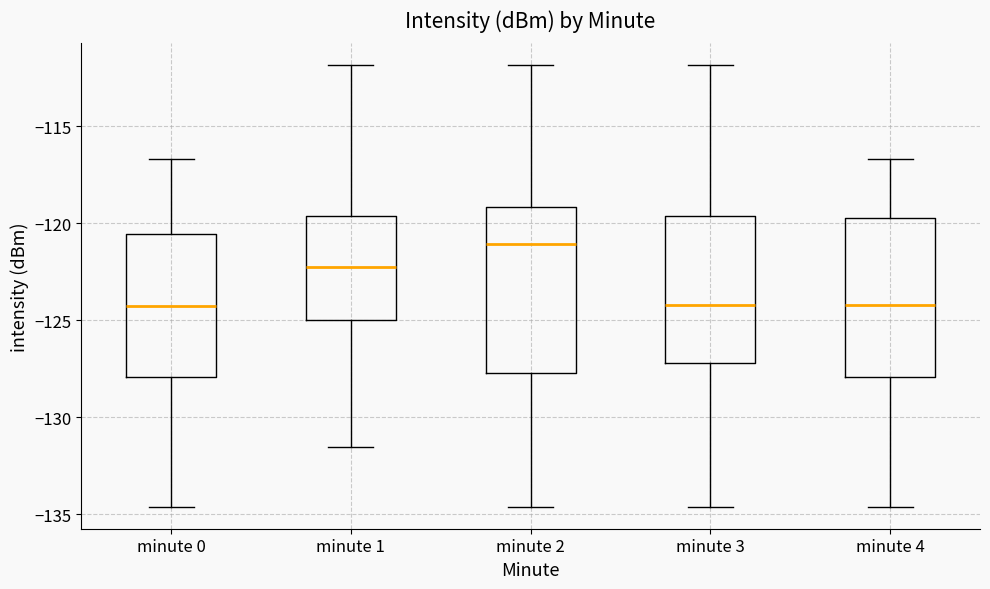

Reading left to right, read every box against the y-axis: the position of its median line, the range the box covers, and the ends of its whiskers. The values are not printed on the chart, so give them approximately, as read against the axis.

minute 0: median -124.5, box -128.0 to -120.5, whiskers -134.5 to -116.5
minute 1: median -122.5, box -125.0 to -119.5, whiskers -131.5 to -112.0
minute 2: median -121.0, box -127.5 to -119.0, whiskers -134.5 to -112.0
minute 3: median -124.0, box -127.0 to -119.5, whiskers -134.5 to -112.0
minute 4: median -124.0, box -128.0 to -119.5, whiskers -134.5 to -116.5